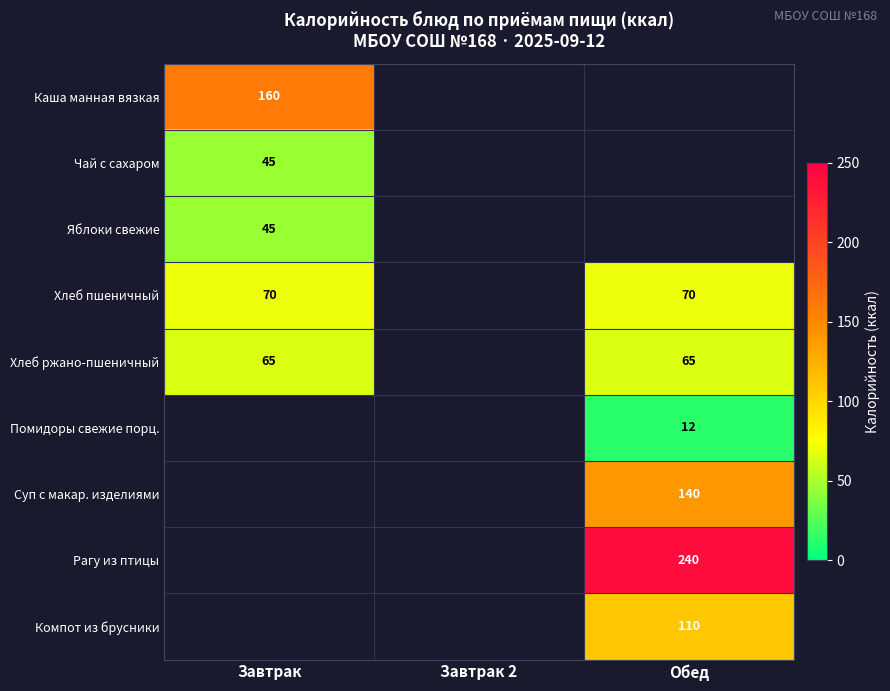

The Хлеб пшеничный series shows 117.9 at Завтрак. True or false?

False